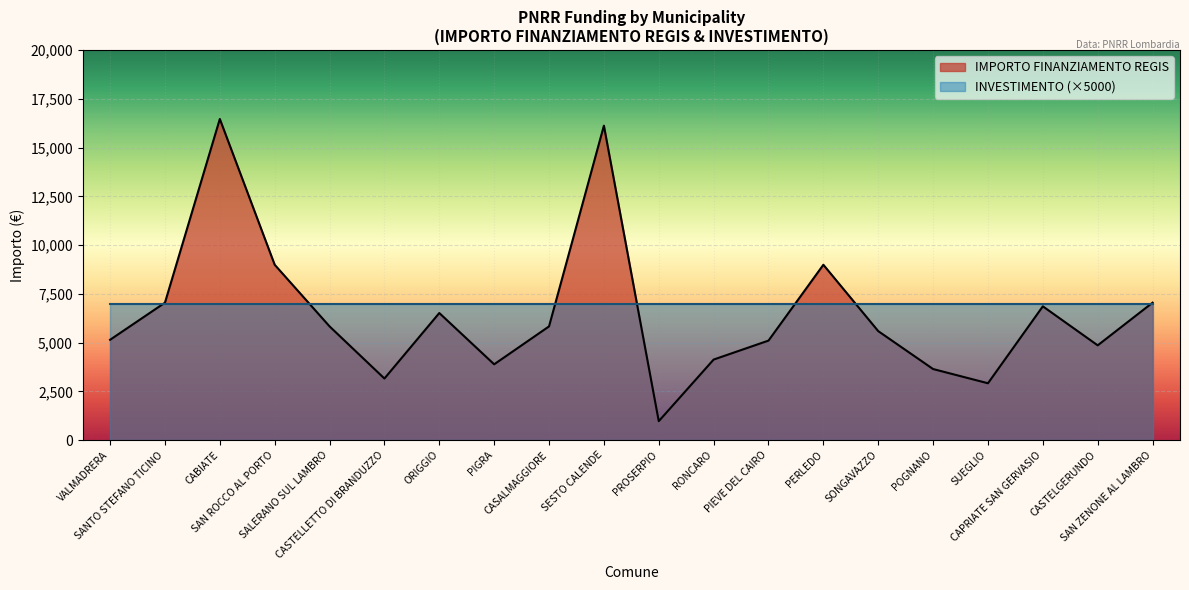

List the labels in order of value, smallest first.

PROSERPIO, SUEGLIO, CASTELLETTO DI BRANDUZZO, POGNANO, PIGRA, RONCARO, CASTELGERUNDO, PIEVE DEL CAIRO, VALMADRERA, SONGAVAZZO, CASALMAGGIORE, SALERANO SUL LAMBRO, ORIGGIO, CAPRIATE SAN GERVASIO, SANTO STEFANO TICINO, SAN ZENONE AL LAMBRO, SAN ROCCO AL PORTO, PERLEDO, SESTO CALENDE, CABIATE